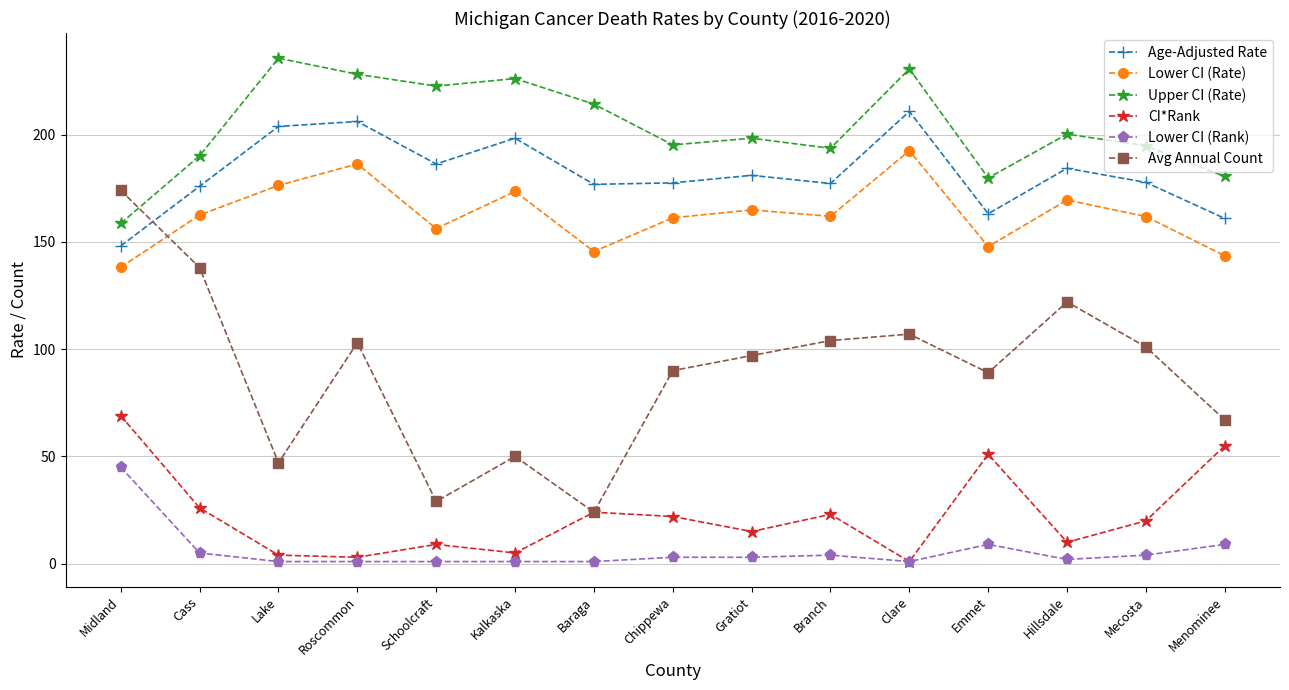

What is the greatest value displayed?

235.6